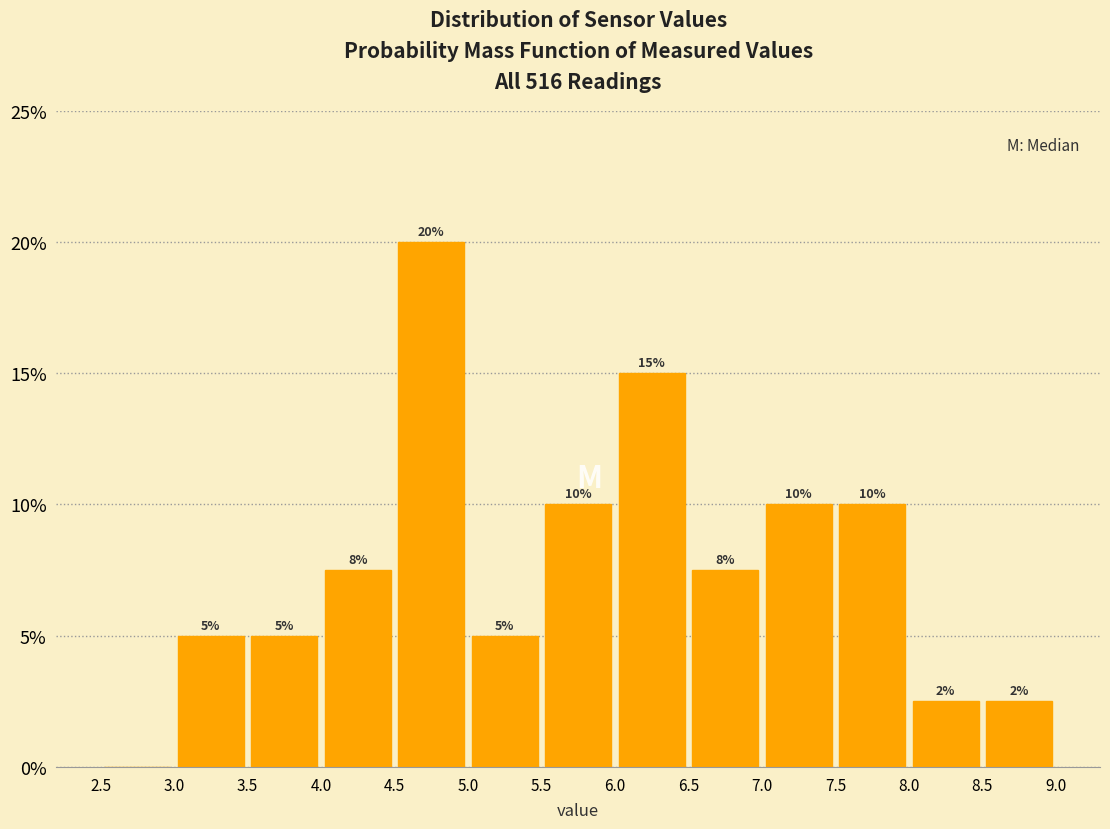

Which range on the x-axis has the tallest bar?

4.5 to 5.0